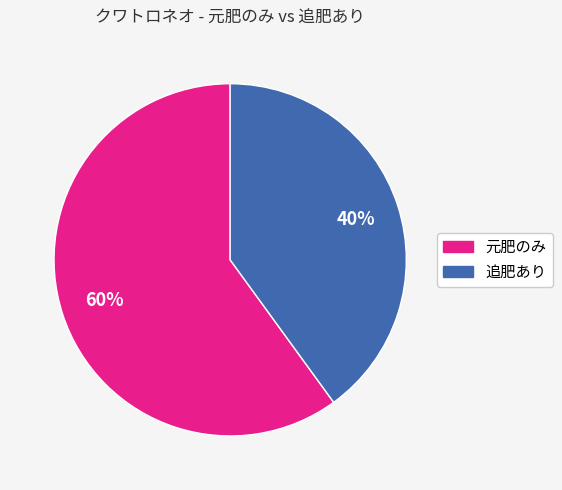

To the nearest percent, what is the difference between the largest and smallest slice percentages?

20%